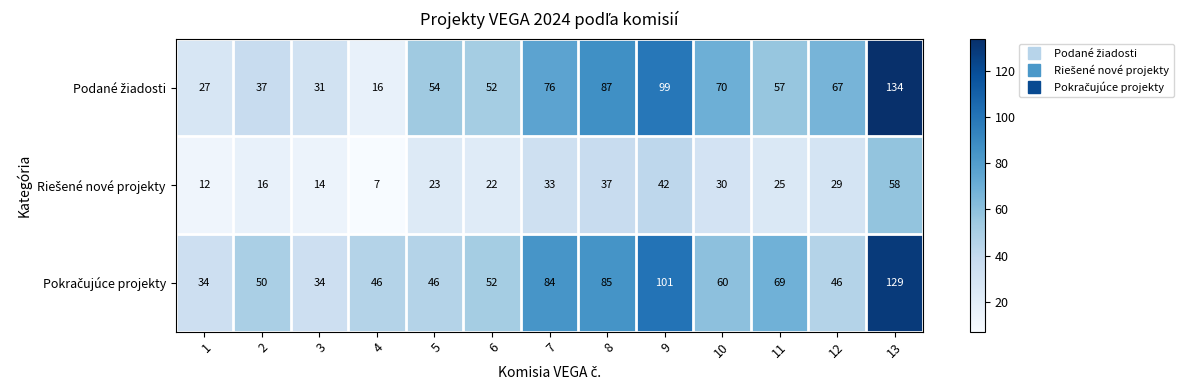

What is the maximum value shown in the chart?

134